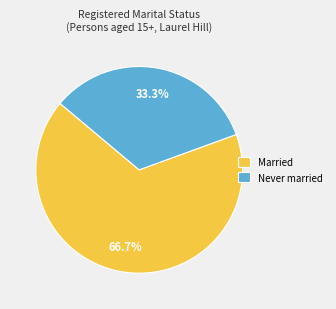

What percentage is the Married slice, to the nearest percent?

67%